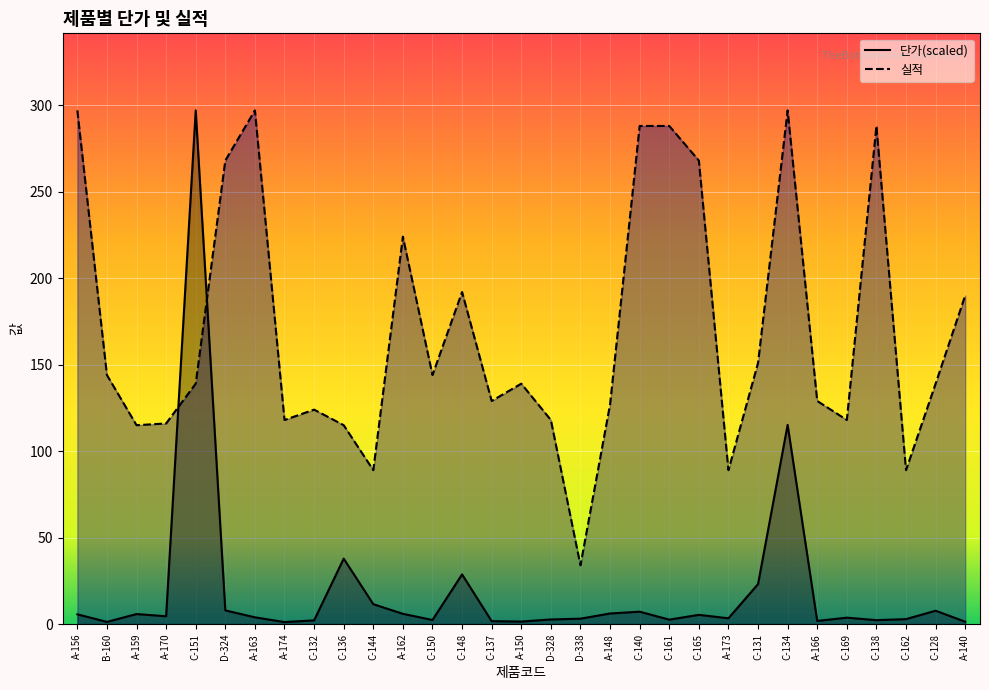

What is the label of the 22nd point from the right?

C-136